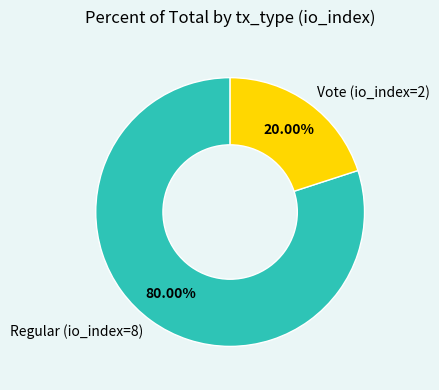

Between Vote (io_index=2) and Regular (io_index=8), which is larger?

Regular (io_index=8)